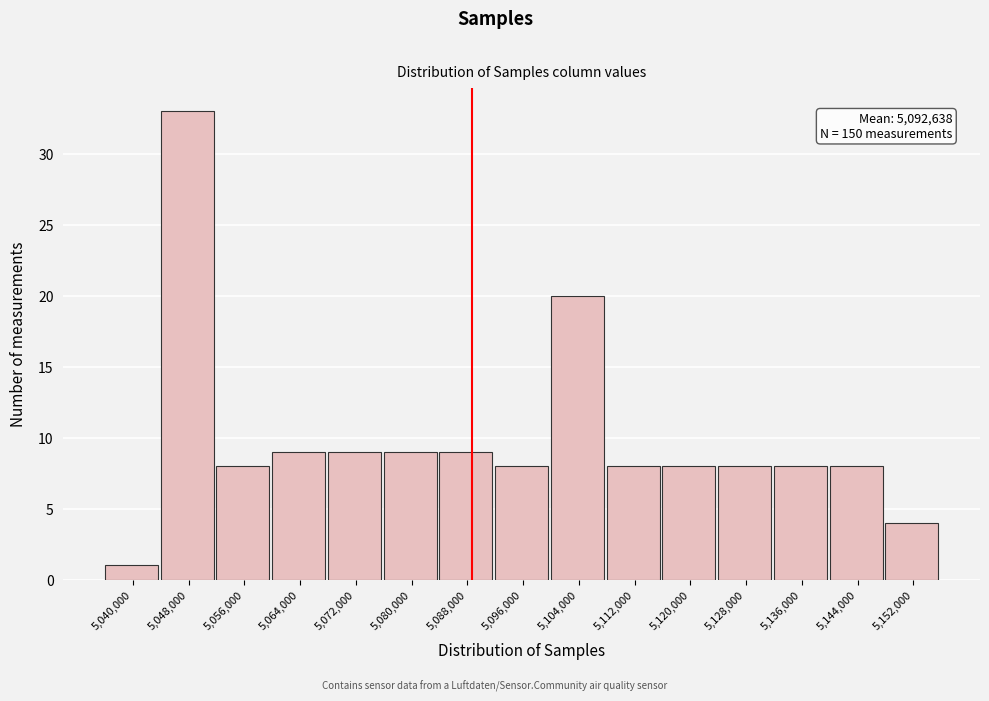

Reading left to right, what are all the values shown in this chart?

1	33	8	9	9	9	9	8	20	8	8	8	8	8	4